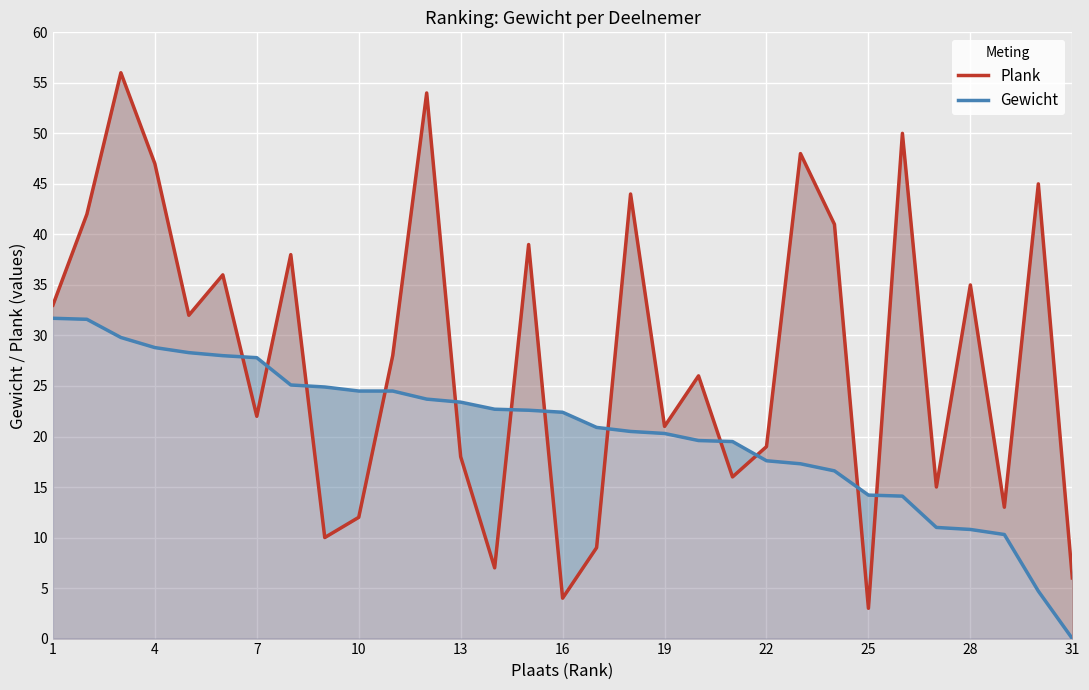

At which label does Plank first exceed 28?

1